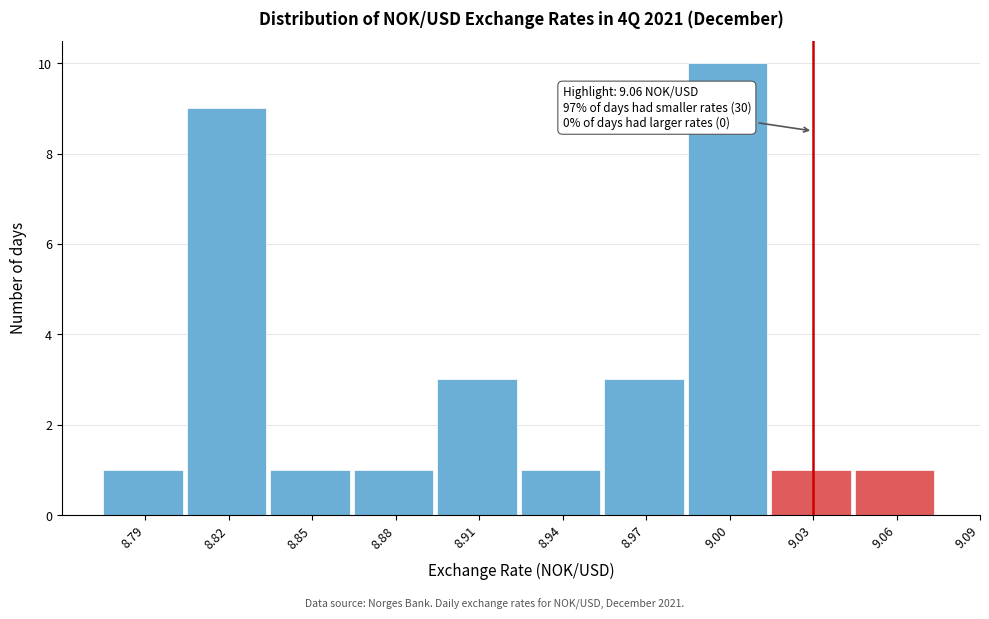

Reading left to right, list all the values displayed in this chart.

8.79=1	8.82=9	8.85=1	8.88=1	8.91=3	8.94=1	8.97=3	9.00=10	9.03=1	9.06=1